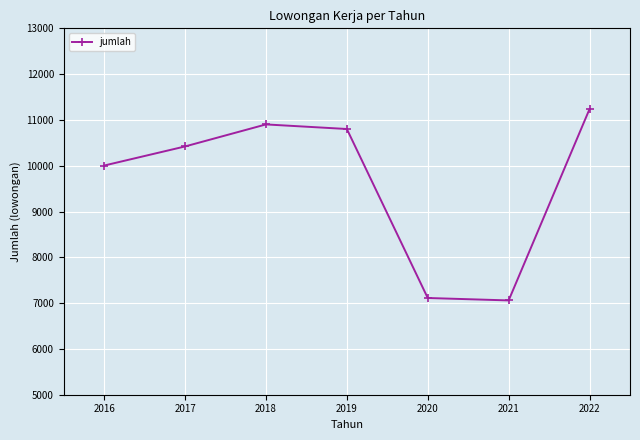

Reading left to right, list all the values displayed in this chart.

10004	10421	10902	10802	7112	7059	11238